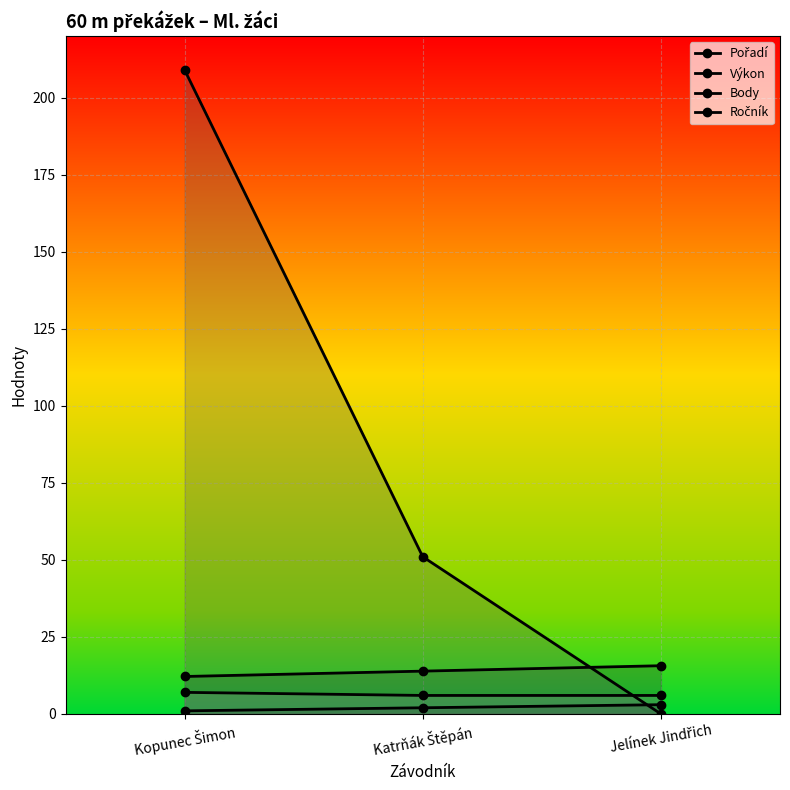

Count the number of data series in this chart.

4